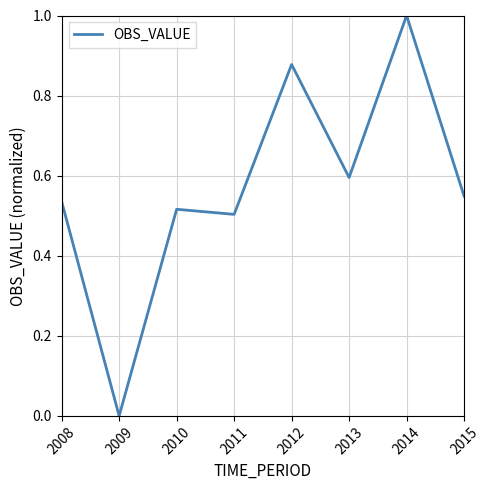

True or false: the data shows 1.3 at 2014.

False